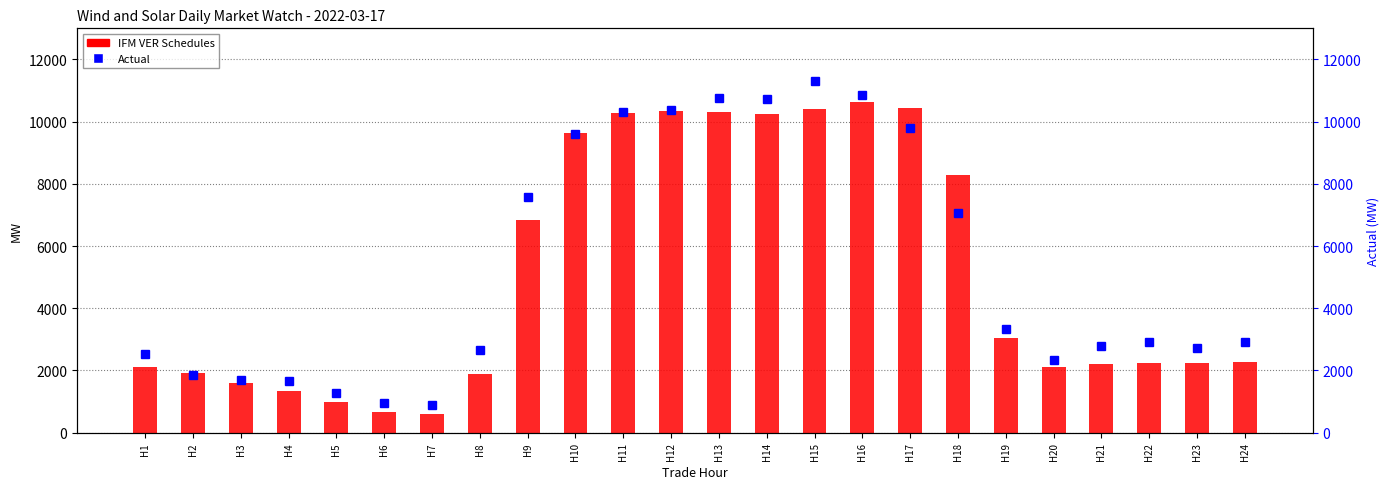

What is the value of the Actual bar at the 15th from the left?

11295.6